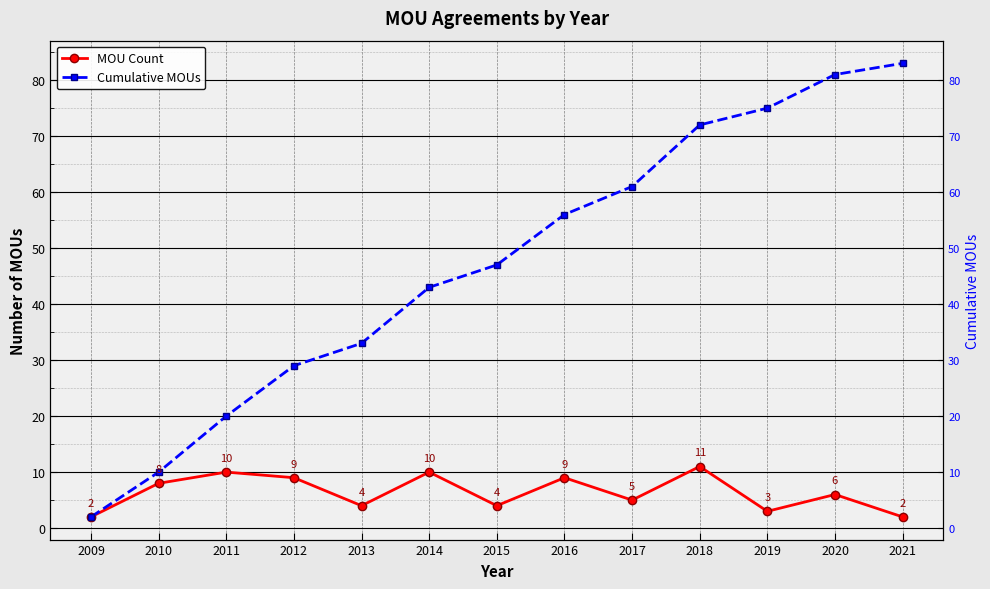

The Cumulative MOUs series shows 44 at 2021. True or false?

False